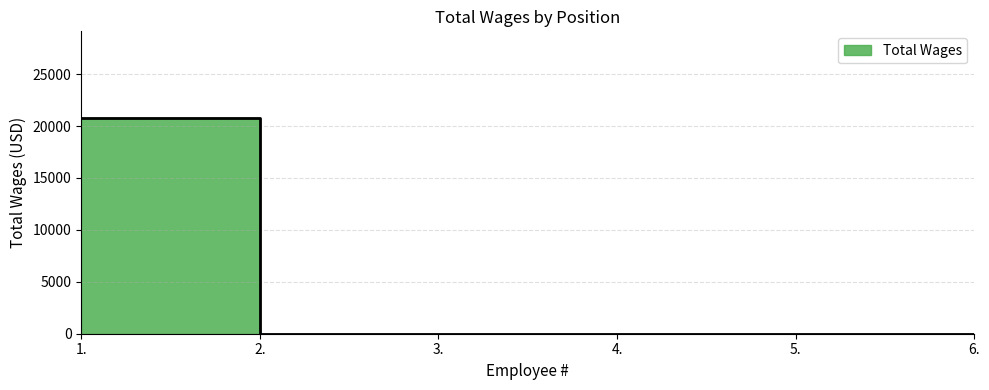

True or false: the data shows 0 at 5..

True